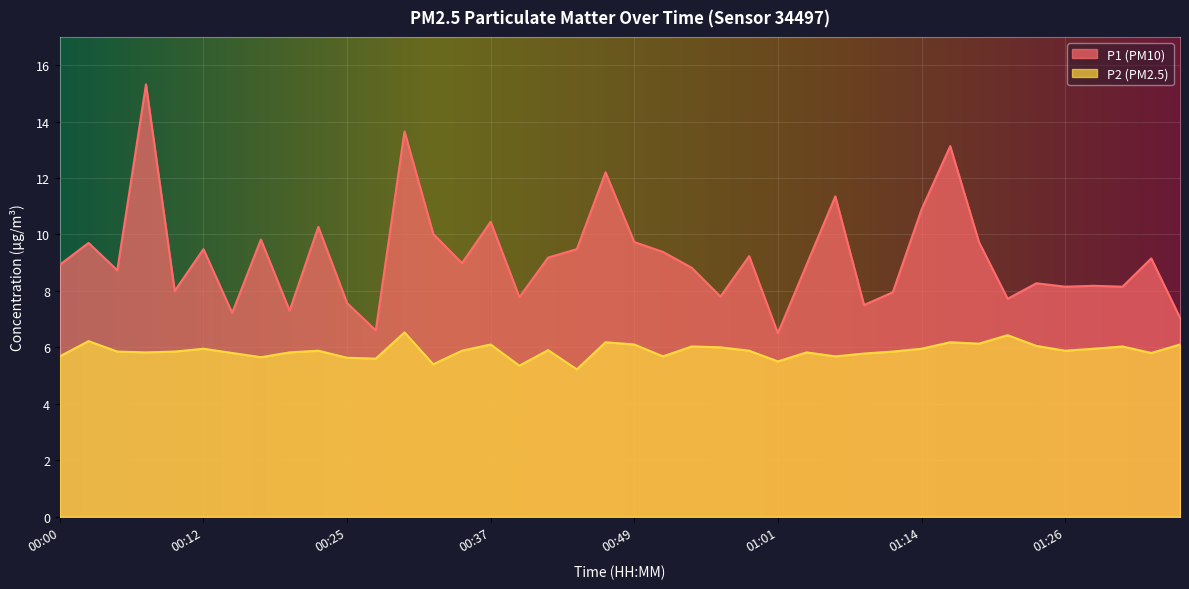

What is the difference between the P1 values at 00:49 and 00:15?

2.5